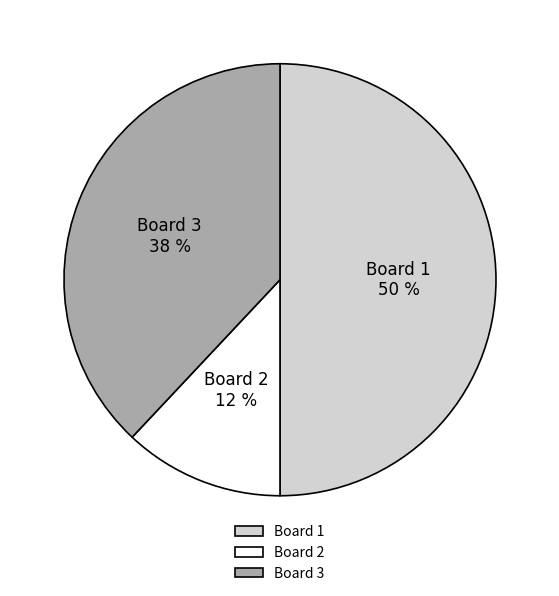

Rank the categories by value from lowest to highest.

Board 2, Board 3, Board 1